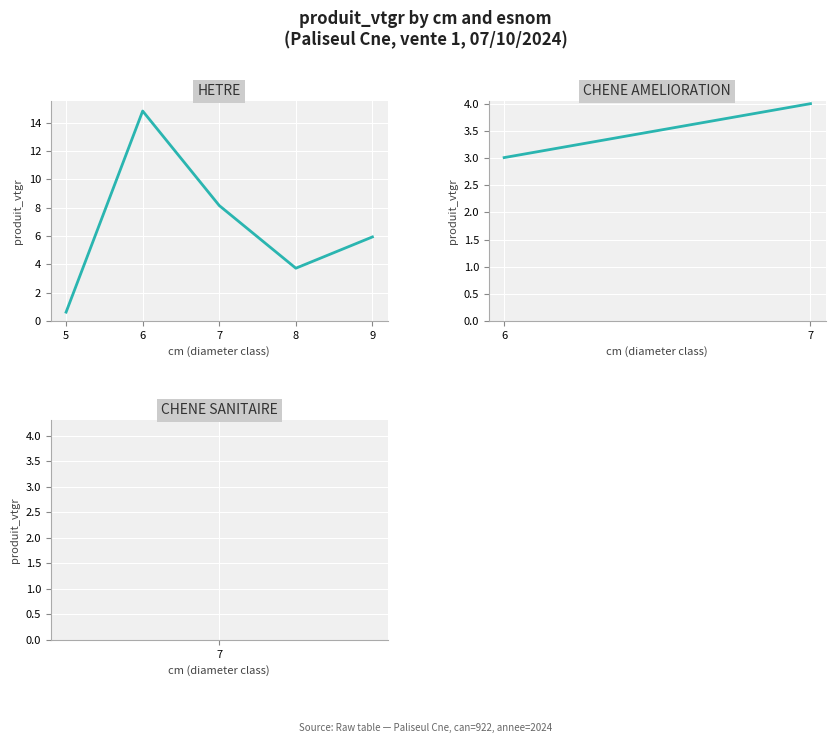

Count the number of categories in the chart.

5